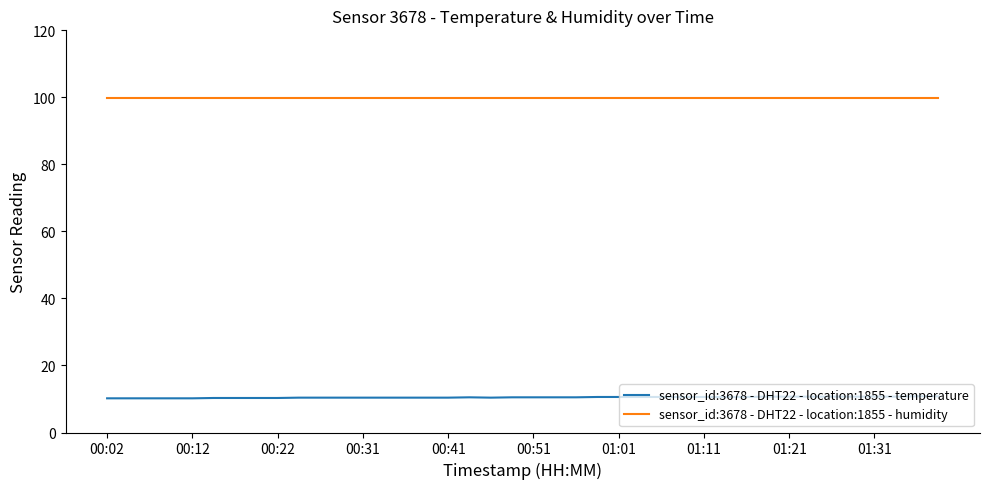

True or false: sensor_id:3678 - DHT22 - location:1855 - temperature and sensor_id:3678 - DHT22 - location:1855 - humidity cross at least once.

False